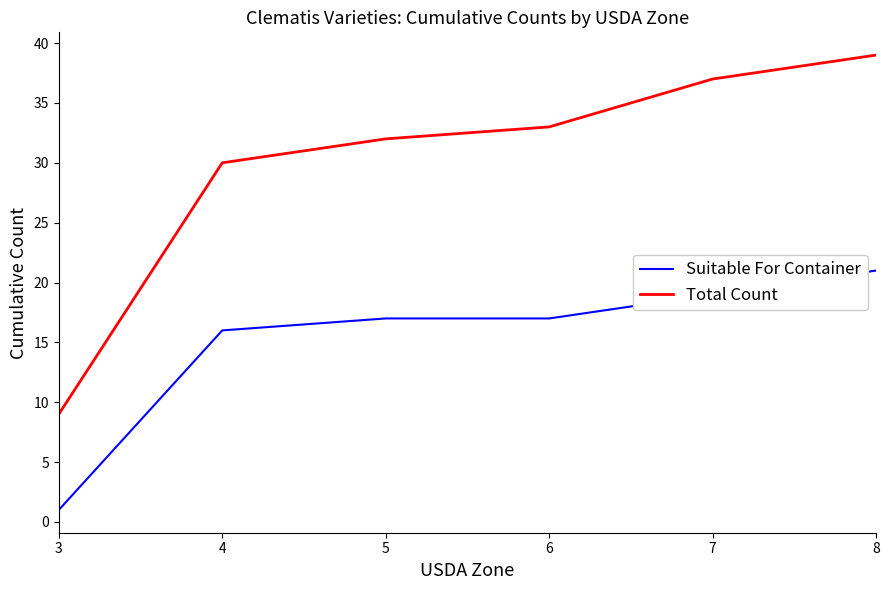

What is the total value across all series at 8?

60